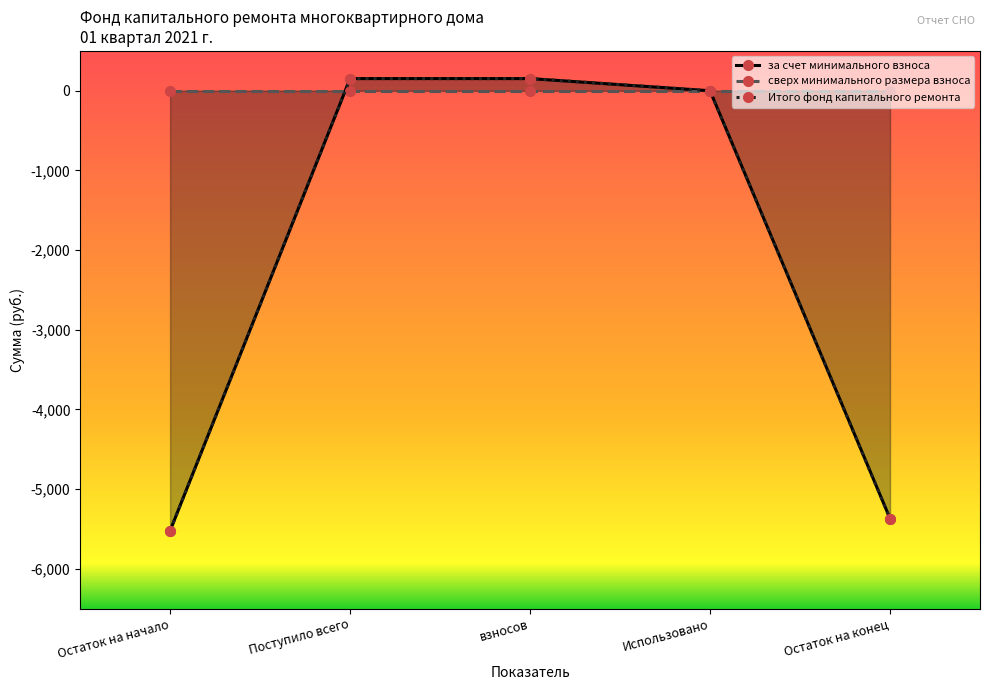

What is the sum of all за счет минимального взноса values?

-10587.7